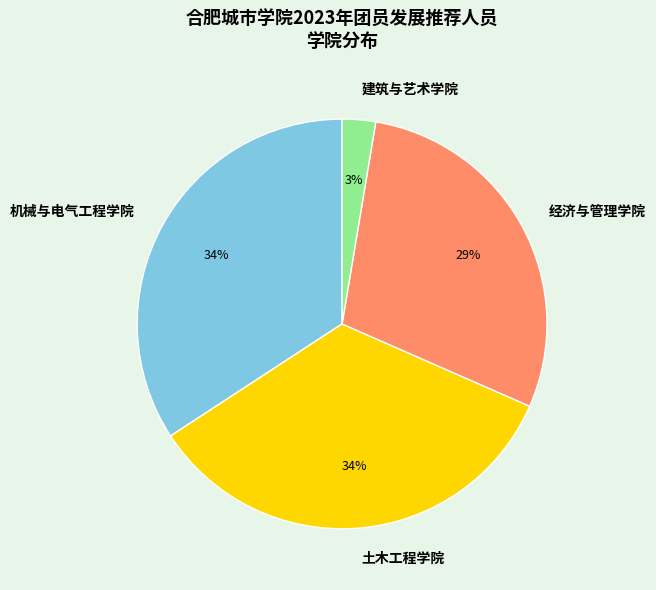

To the nearest percent, what is the difference between the 机械与电气工程学院 and 经济与管理学院 slice percentages?

5%